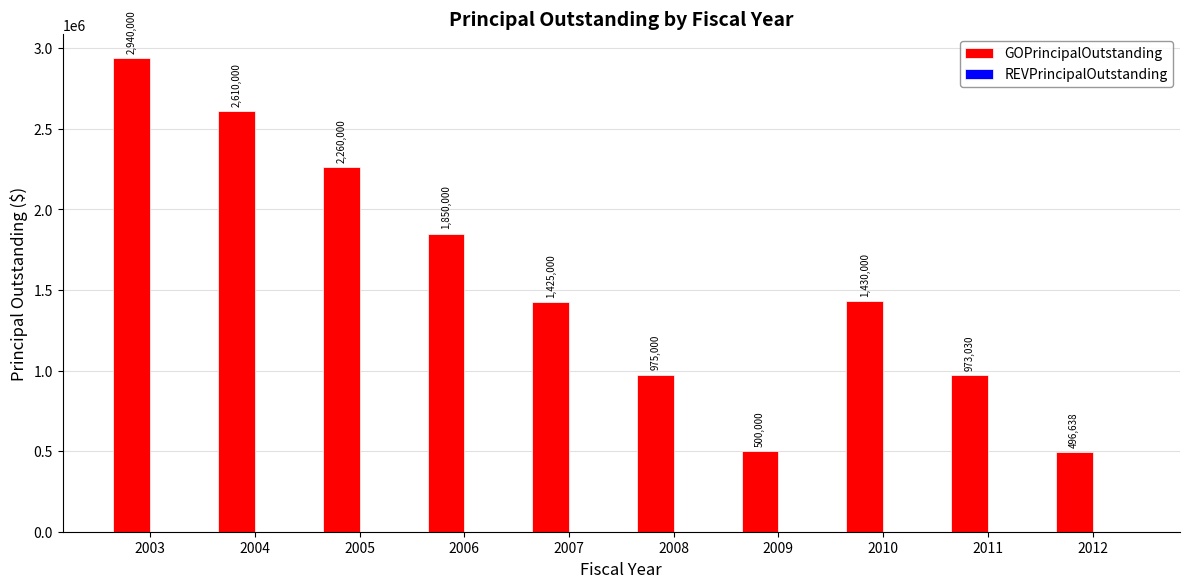

List the labels in order of value, smallest first.

2012, 2009, 2011, 2008, 2007, 2010, 2006, 2005, 2004, 2003